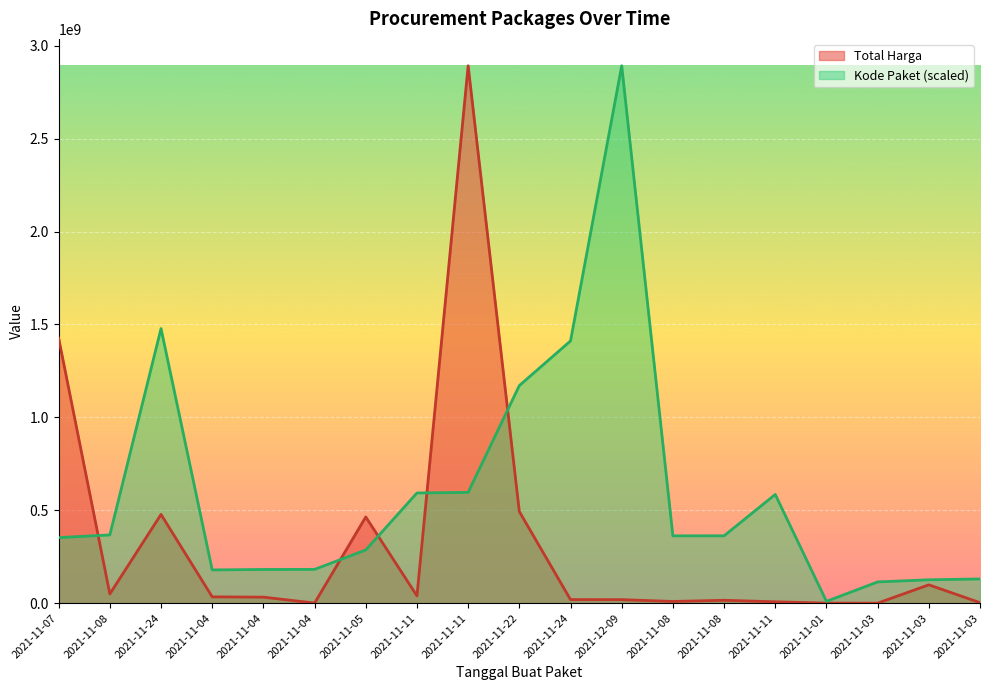

Count the number of data series in this chart.

2